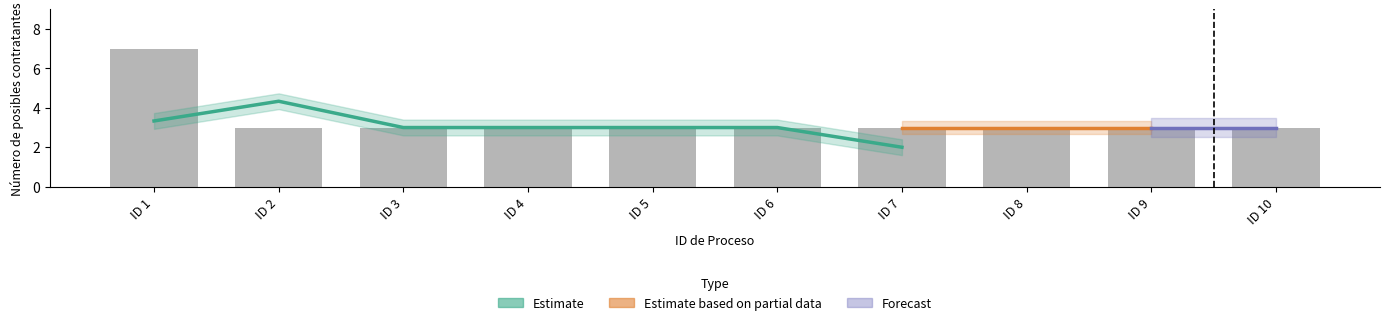

What is the average value?

3